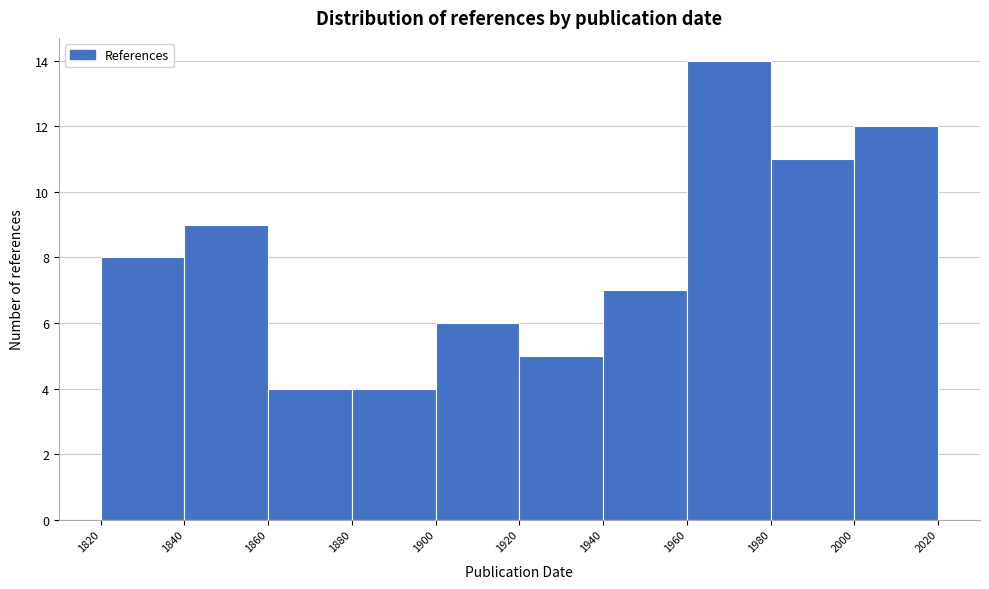

Reading left to right, list every bar in this chart as the range it spans on the x-axis followed by its height. The values are not printed on the chart, so give them approximately, as read against the axis.

1820 to 1840: 8
1840 to 1860: 9
1860 to 1880: 4
1880 to 1900: 4
1900 to 1920: 6
1920 to 1940: 5
1940 to 1960: 7
1960 to 1980: 14
1980 to 2000: 11
2000 to 2020: 12